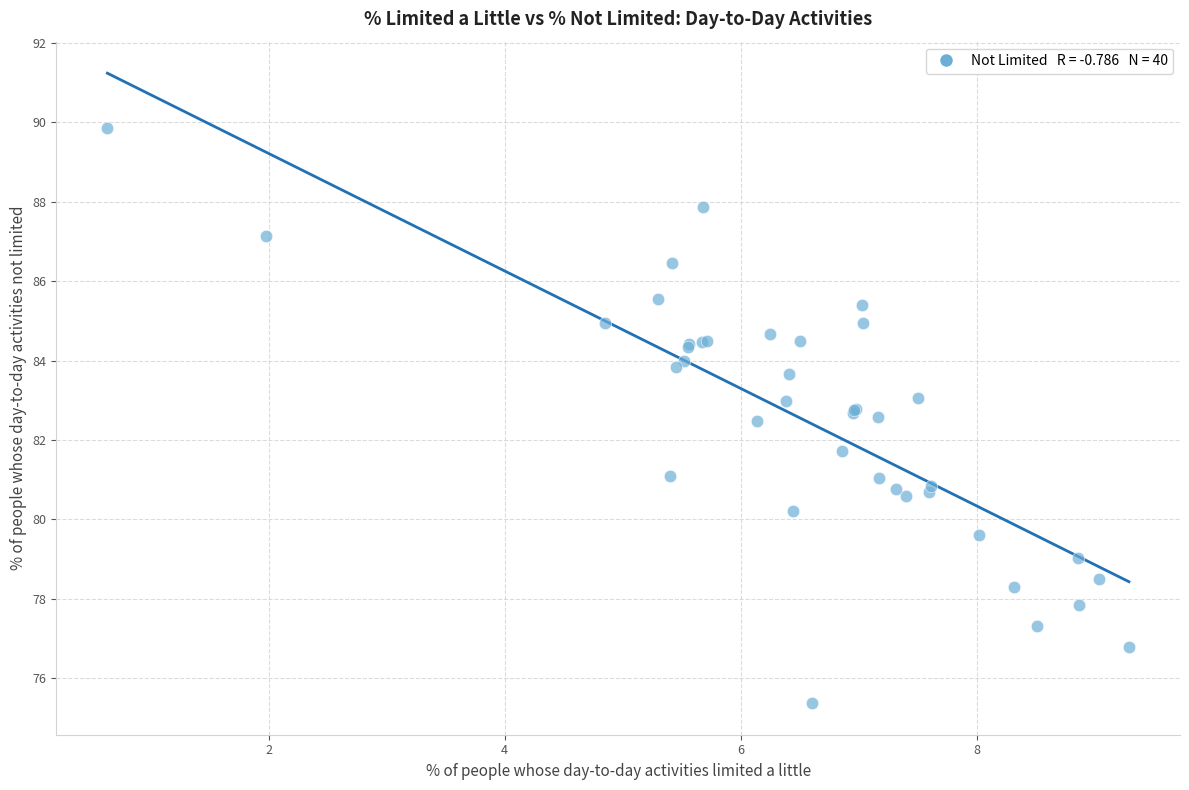

What Y value in the scatter plot is closest to 82?

81.7